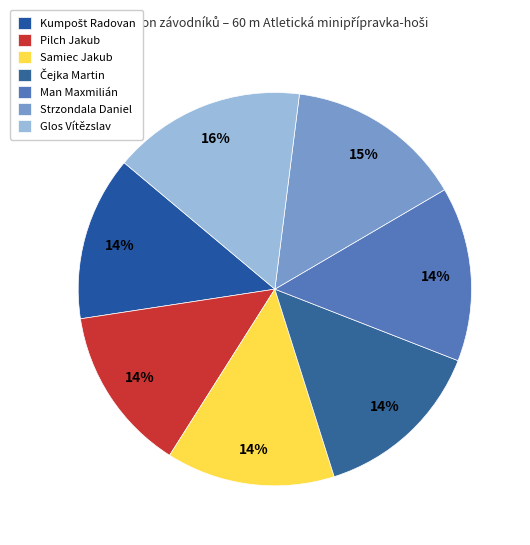

Approximately how many times larger is the value at Glos Vítězslav compared to Samiec Jakub?

1.1